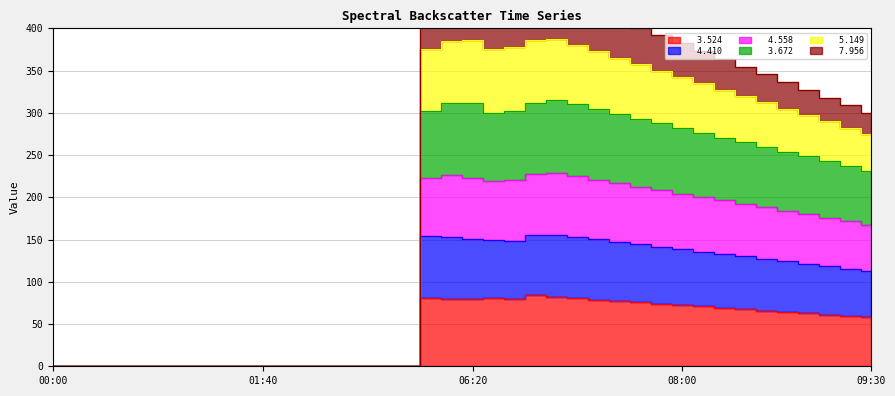

Between 00:50 and 02:20, which series saw the biggest shift?

  3.524